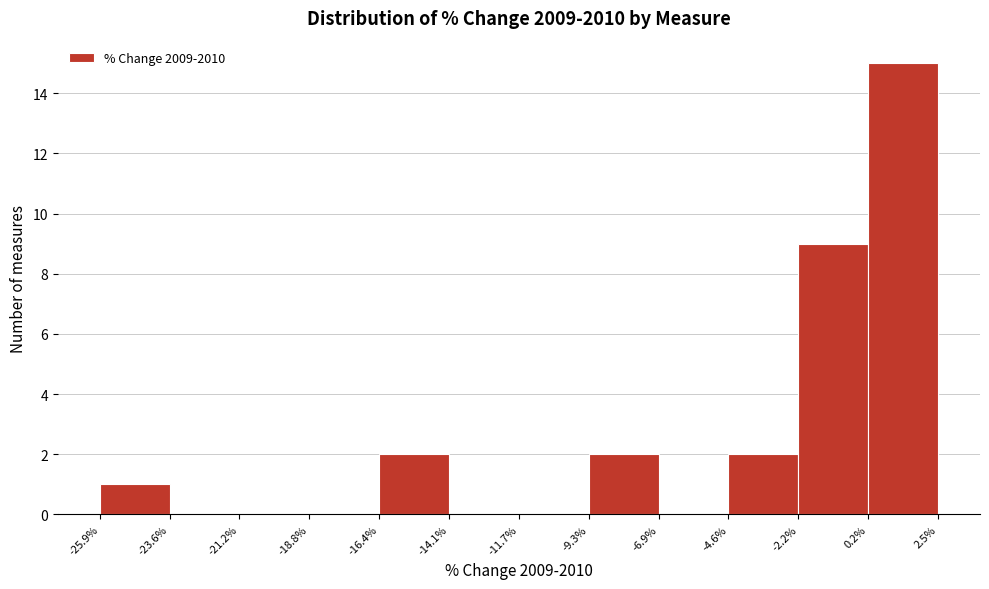

Reading left to right, list every bar in this chart as the range it spans on the x-axis followed by its height. The values are not printed on the chart, so give them approximately, as read against the axis.

-25.9% to -23.6%: 1
-23.6% to -21.2%: 0
-21.2% to -18.8%: 0
-18.8% to -16.4%: 0
-16.4% to -14.1%: 2
-14.1% to -11.7%: 0
-11.7% to -9.3%: 0
-9.3% to -6.9%: 2
-6.9% to -4.6%: 0
-4.6% to -2.2%: 2
-2.2% to 0.2%: 9
0.2% to 2.5%: 15